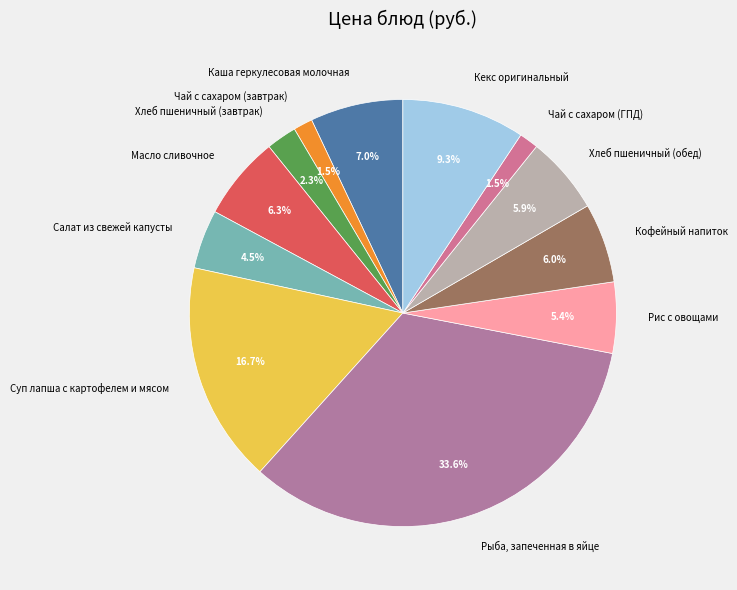

Do Каша геркулесовая молочная and Рыба, запеченная в яйце together represent more than half of the pie?

No